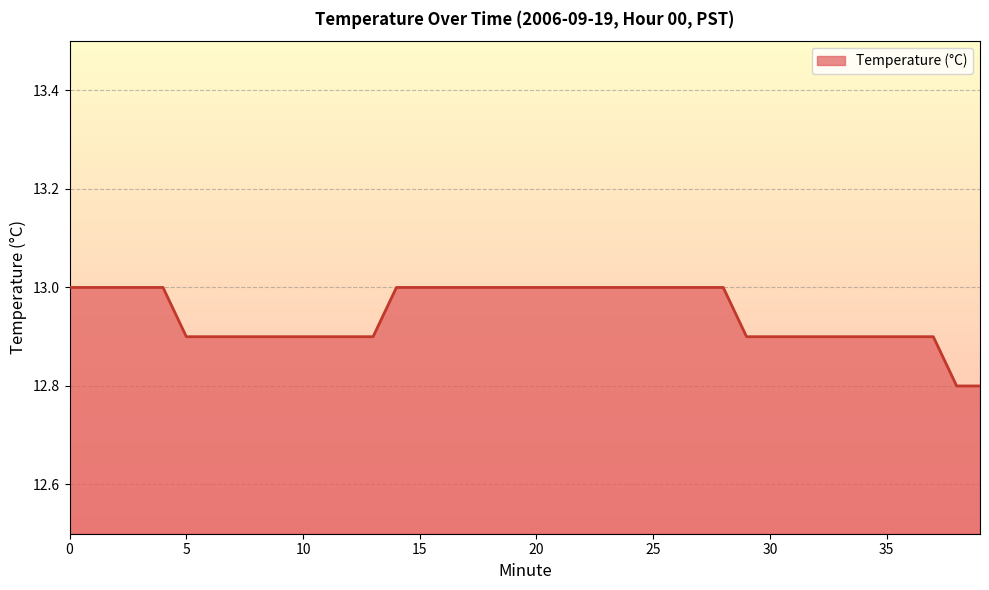

How many lines are shown in the chart?

1